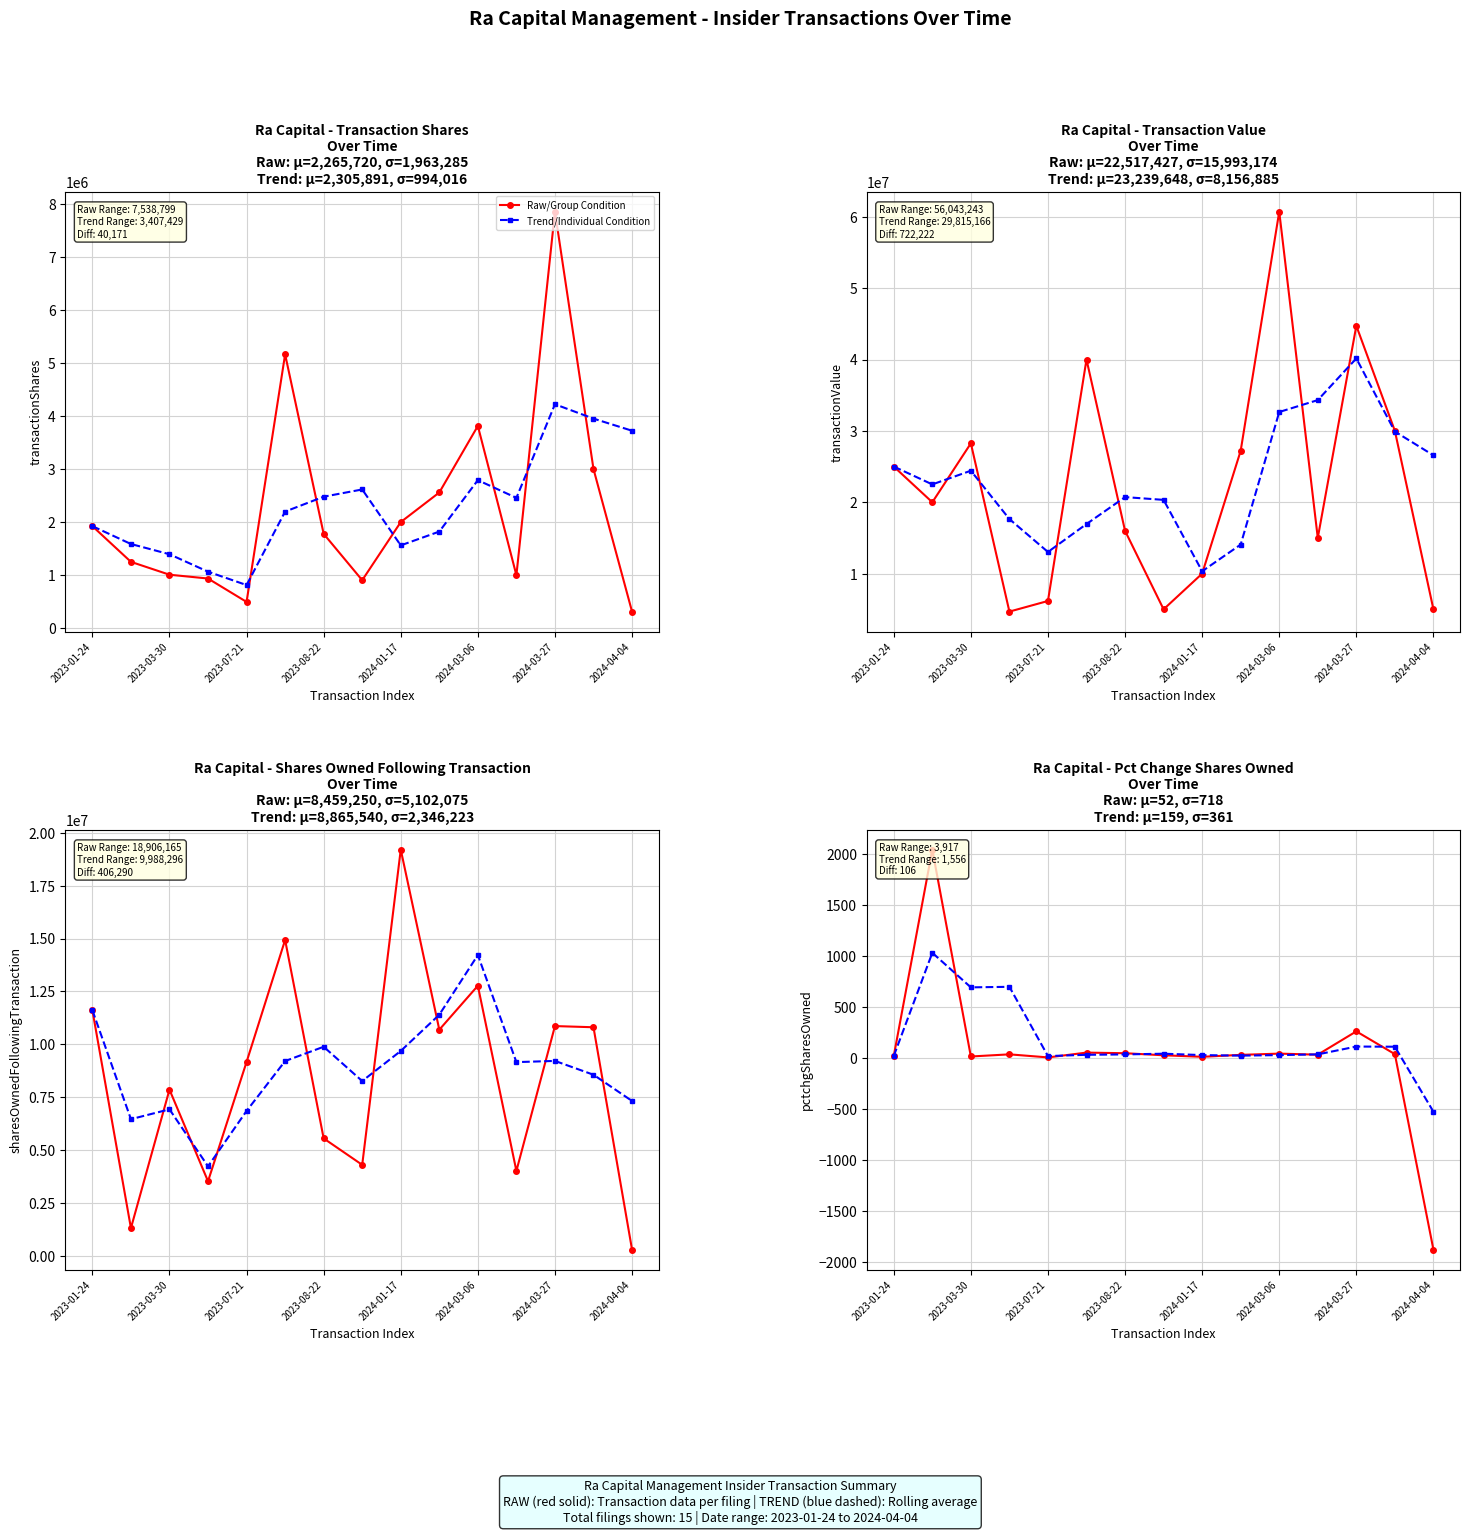

True or false: sharesOwnedFollowingTransaction and pctchgSharesOwned intersect in this chart.

False